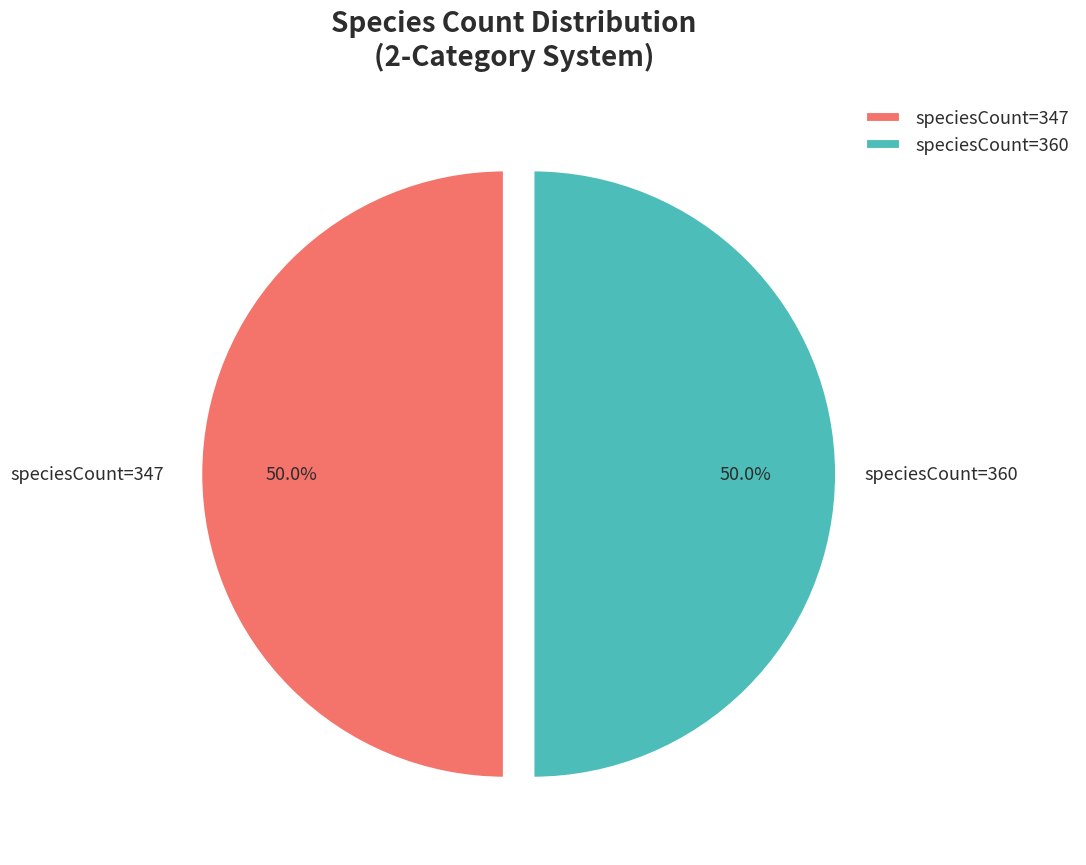

What is the ratio of the value at speciesCount=360 to the value at speciesCount=347?

1.0